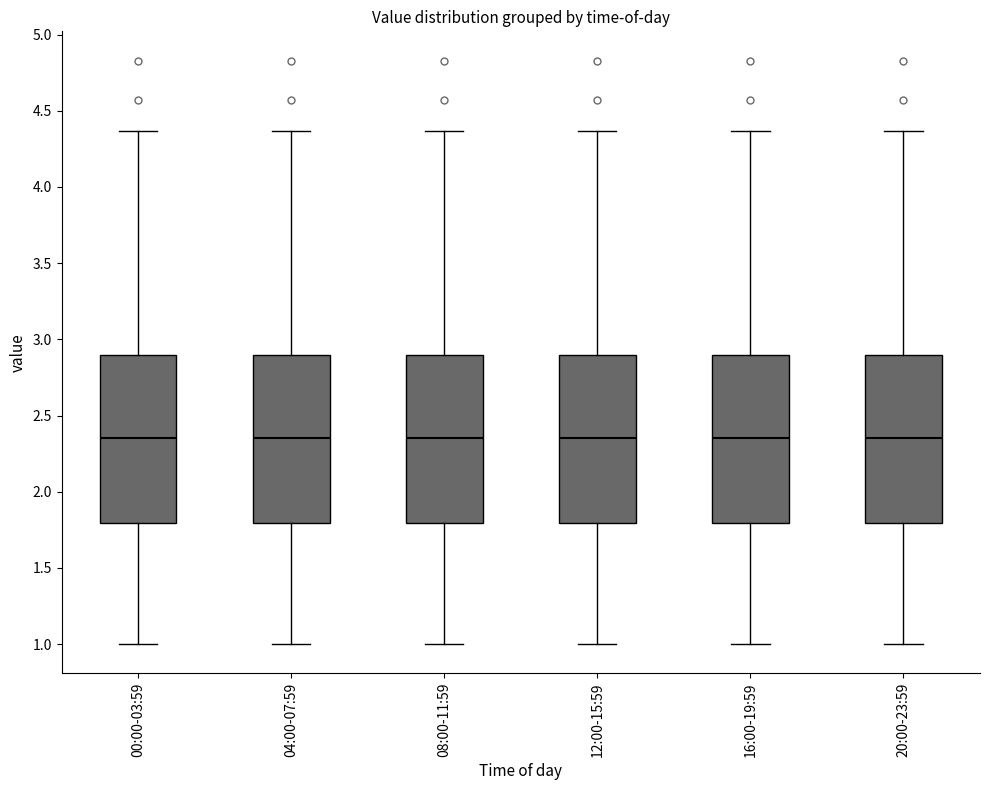

Reading left to right, read every box against the y-axis: the position of its median line, the range the box covers, and the ends of its whiskers. The values are not printed on the chart, so give them approximately, as read against the axis.

00:00-03:59: median 2.35, box 1.80 to 2.90, whiskers 1.00 to 4.35
04:00-07:59: median 2.35, box 1.80 to 2.90, whiskers 1.00 to 4.35
08:00-11:59: median 2.35, box 1.80 to 2.90, whiskers 1.00 to 4.35
12:00-15:59: median 2.35, box 1.80 to 2.90, whiskers 1.00 to 4.35
16:00-19:59: median 2.35, box 1.80 to 2.90, whiskers 1.00 to 4.35
20:00-23:59: median 2.35, box 1.80 to 2.90, whiskers 1.00 to 4.35